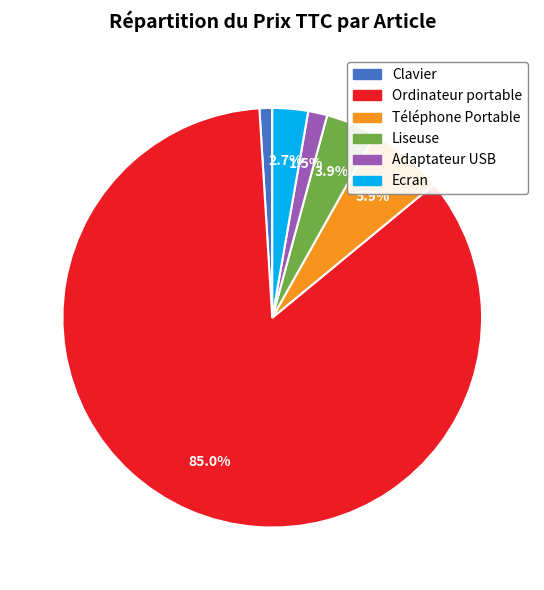

Which slice represents more than half of the pie?

Ordinateur portable